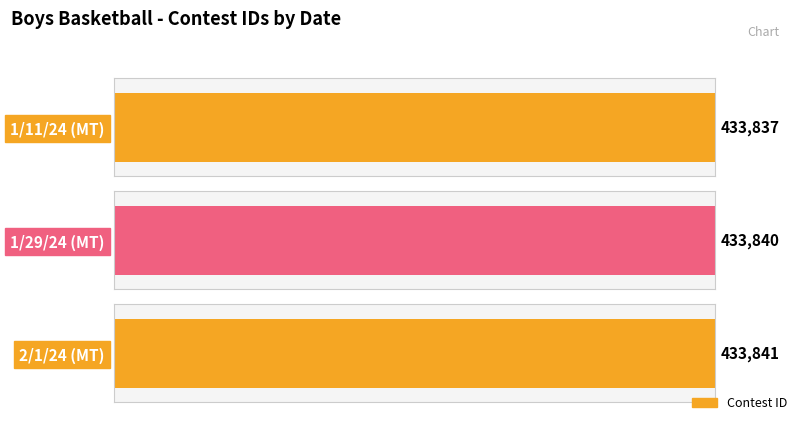

What is the value of the 1st bar from the left?

433837